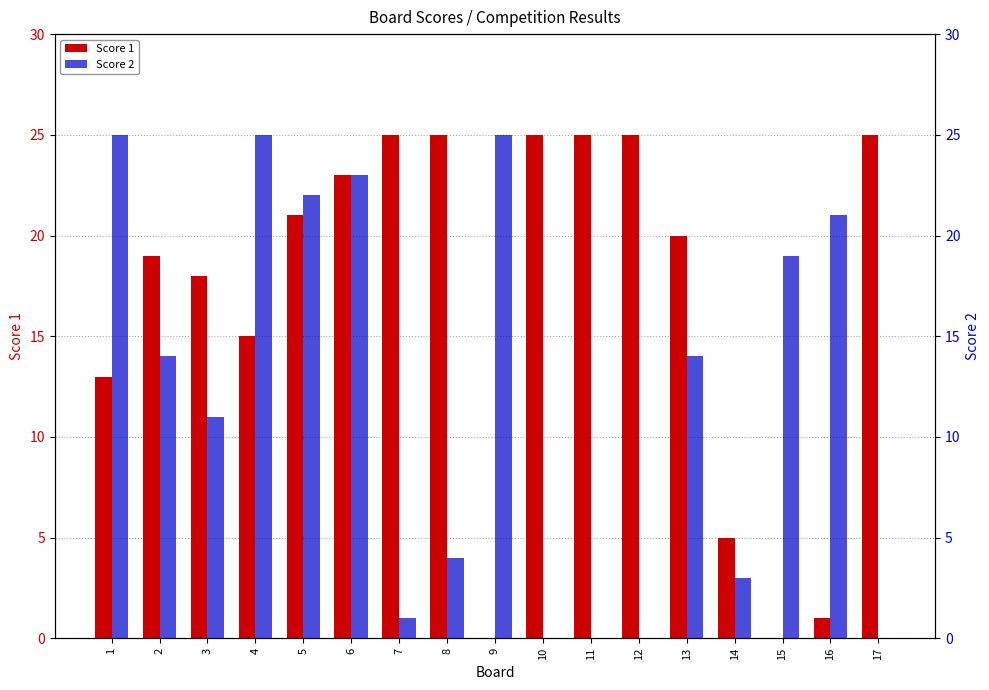

The value of Score 1 at 10 is 25. True or false?

True